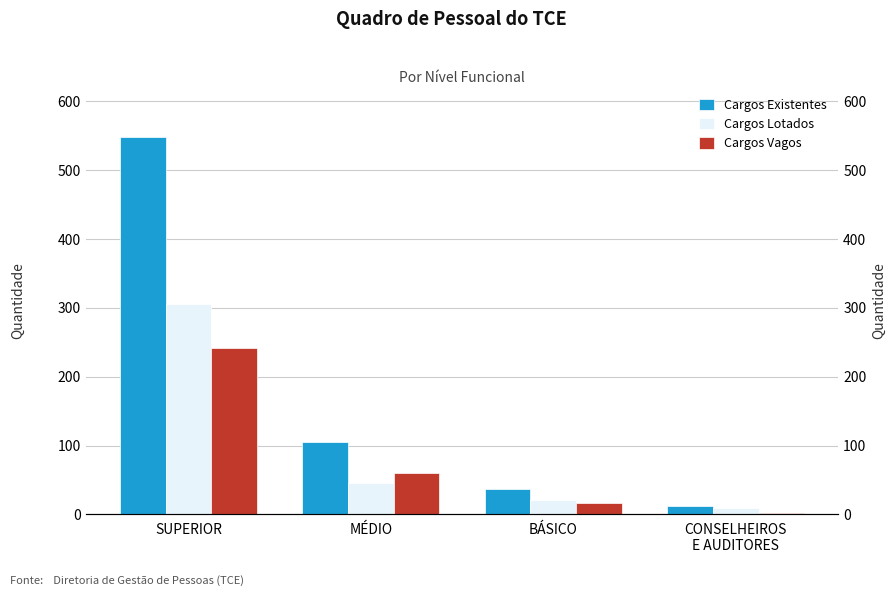

At which category does the chart reach its minimum across all series?

CONSELHEIROS
E AUDITORES